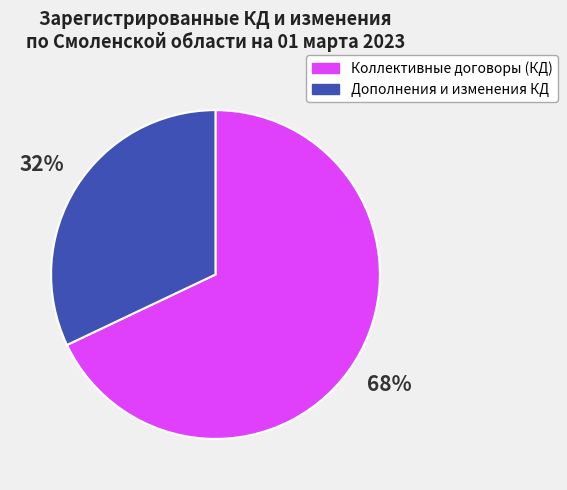

Rank the categories by value from lowest to highest.

Дополнения и изменения КД, Коллективные договоры (КД)